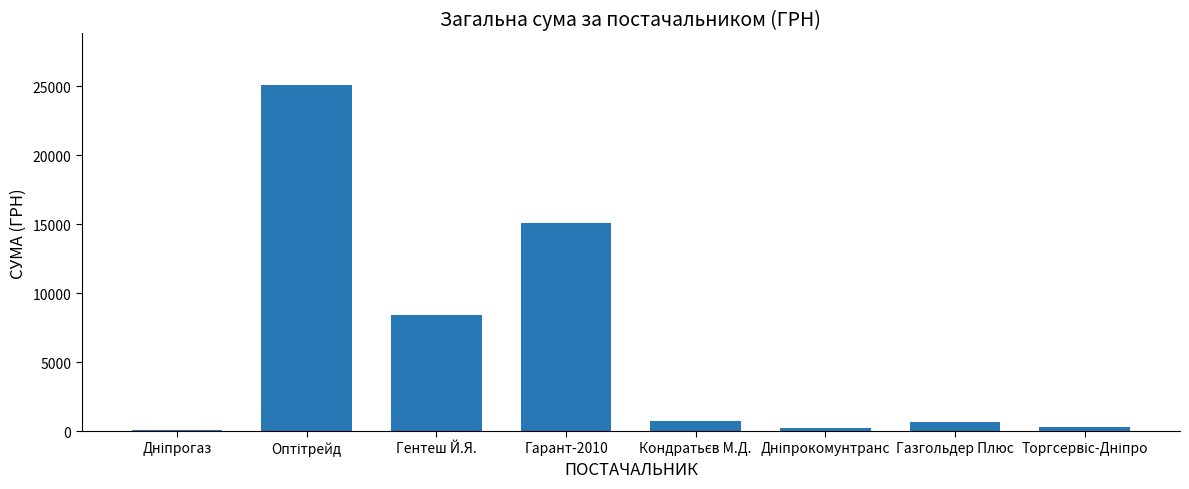

Does the chart contain stacked bars?

No